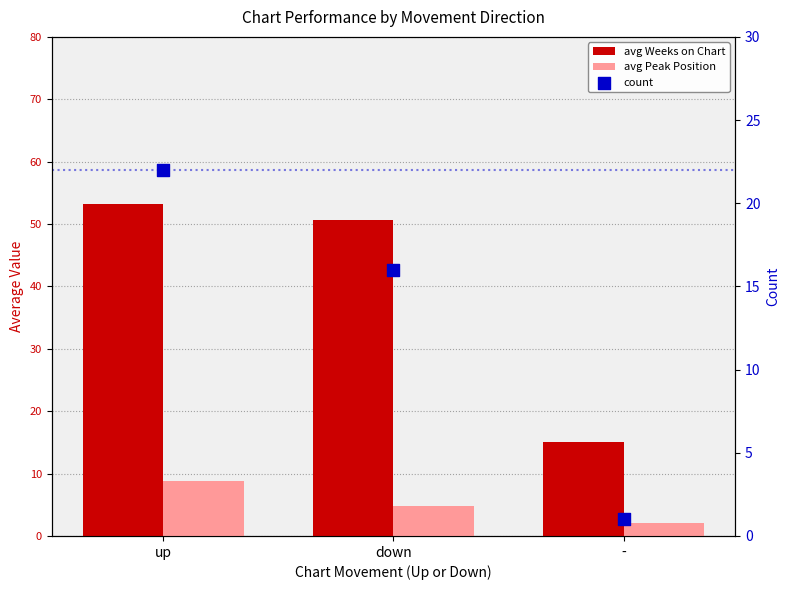

What is the total value across all series at up?

84.0